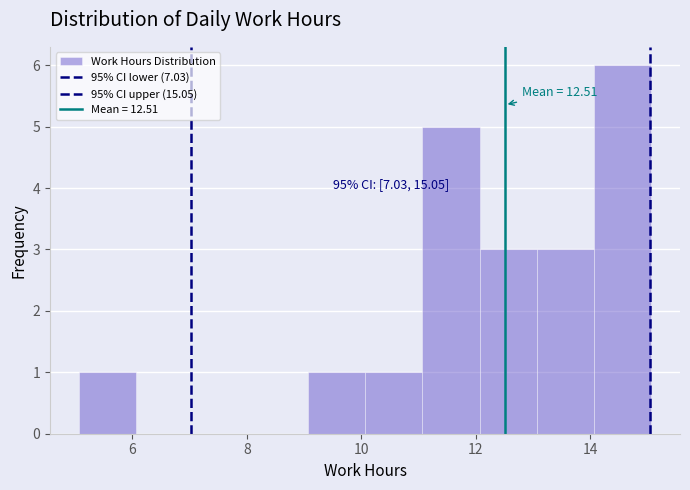

Which range on the x-axis has the tallest bar?

14 to 15